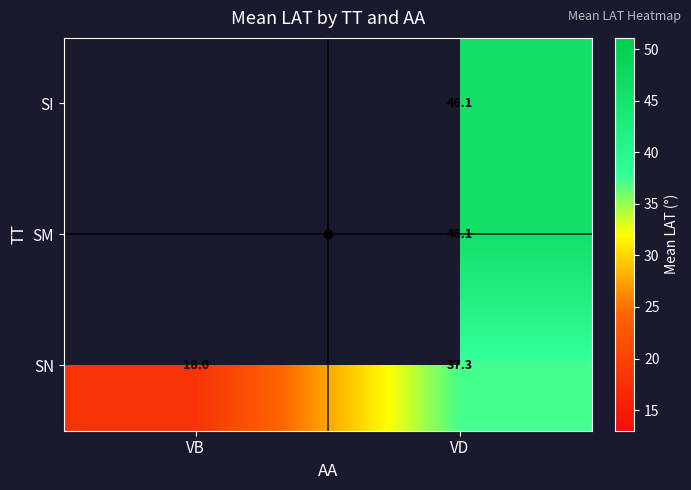

Where does the SN series first go above 37?

VD